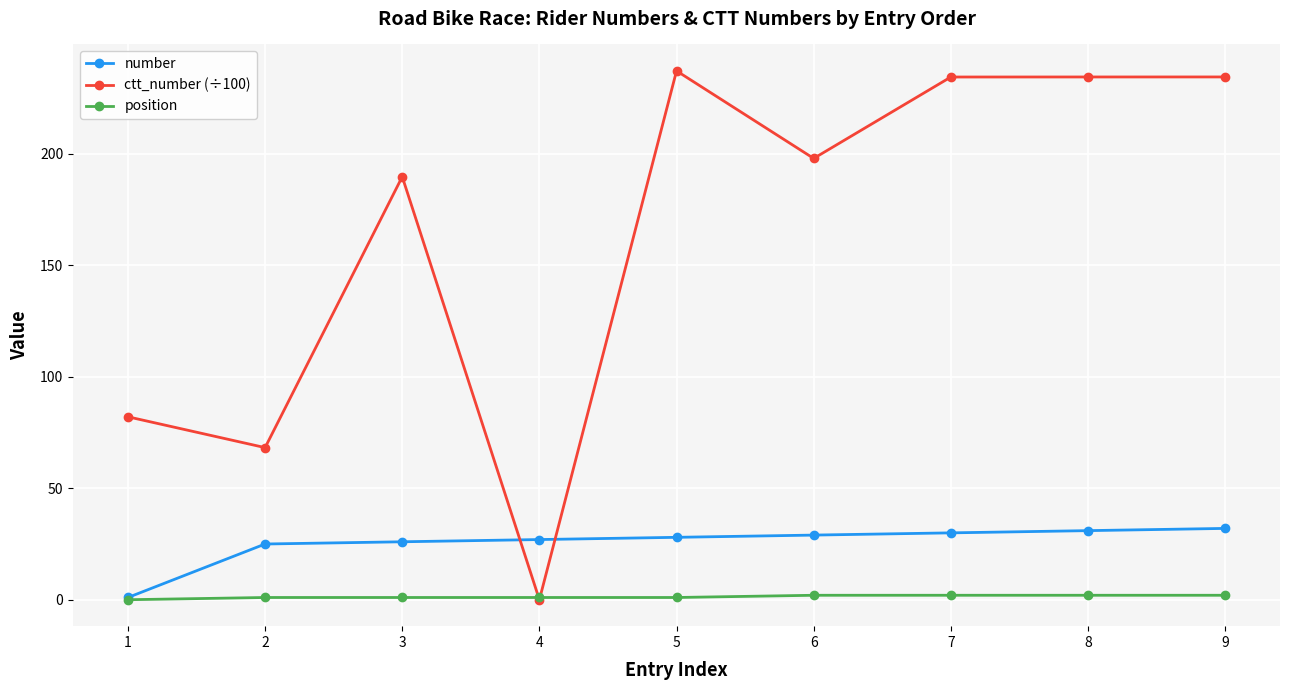

True or false: ctt_number (÷100) has more than 1 points higher than both neighbors.

True